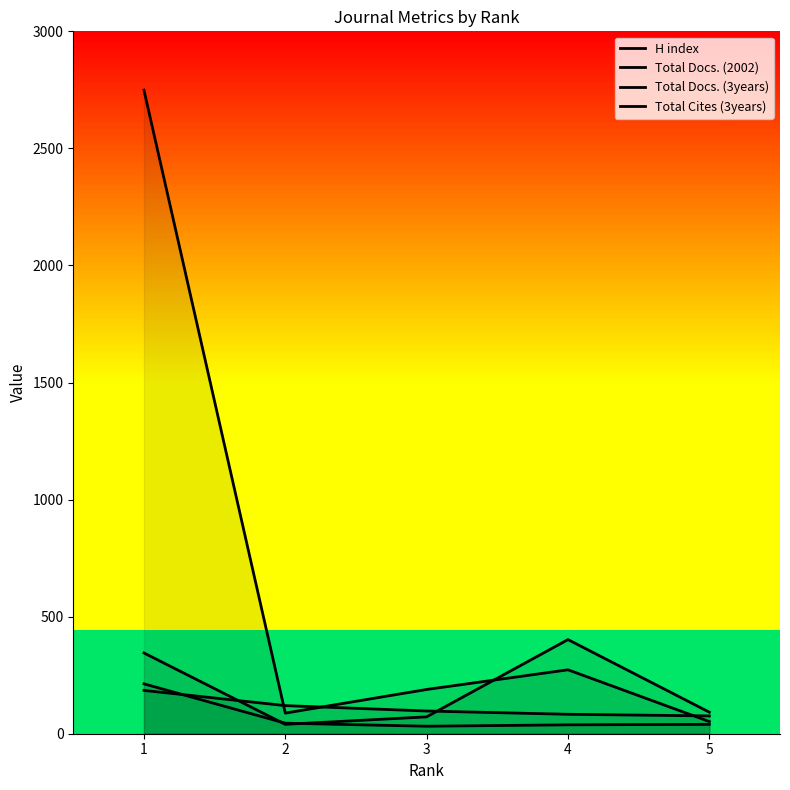

What is the lowest value of the Total Docs. (3years) series?

40